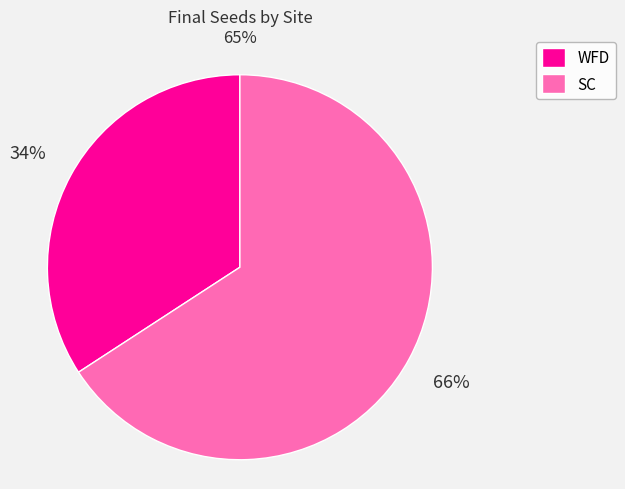

To the nearest percent, what is the average slice percentage?

50%